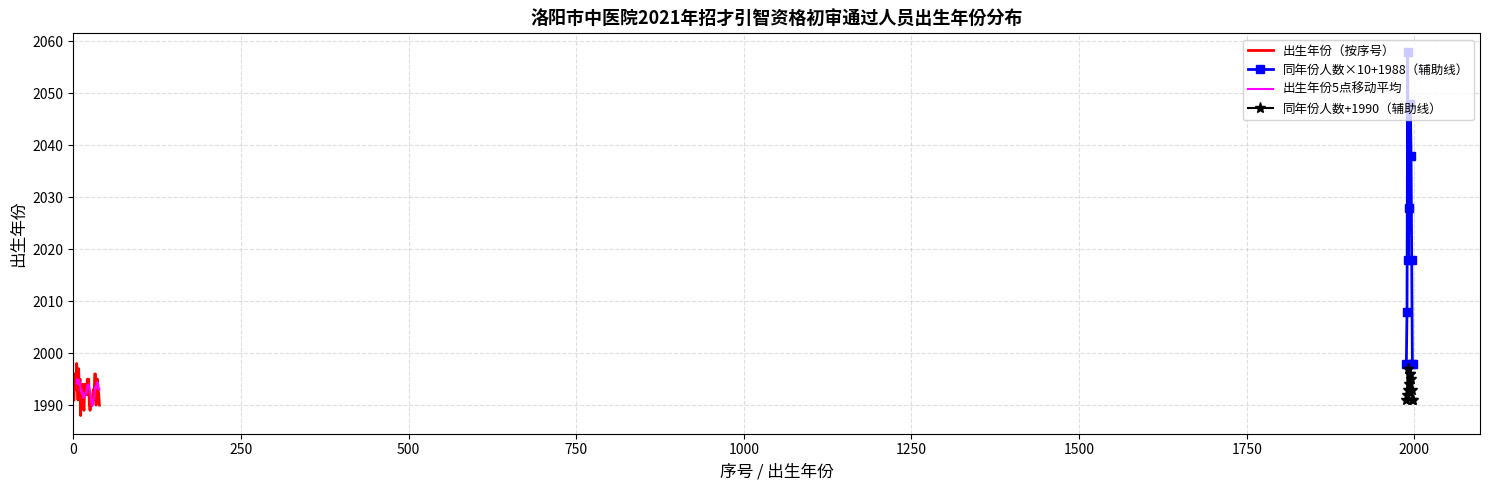

List the labels in order of value, largest first.

5, 8, 2, 32, 33, 6, 10, 21, 23, 35, 36, 14, 17, 18, 19, 22, 3, 4, 9, 13, 30, 37, 12, 20, 29, 38, 1, 7, 31, 15, 24, 26, 27, 28, 34, 39, 16, 25, 11